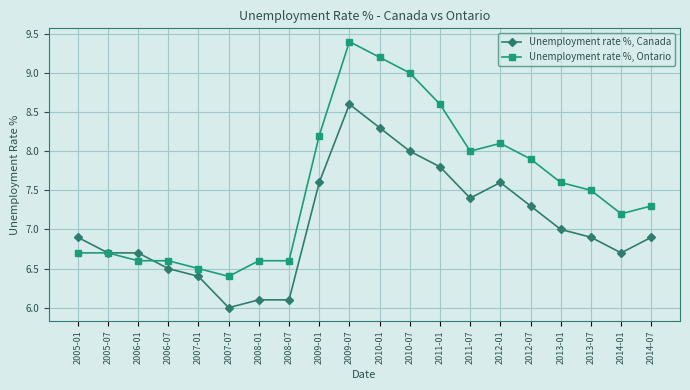

Which series has the largest total across all categories?

Unemployment rate %, Ontario